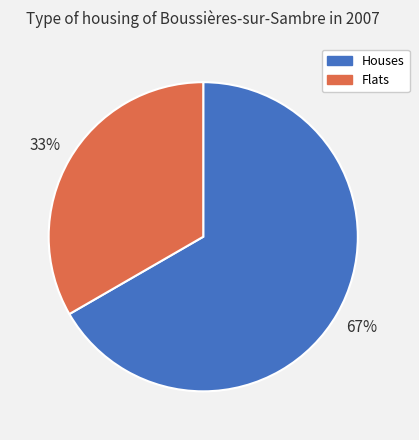

How many slices are in this pie chart?

2